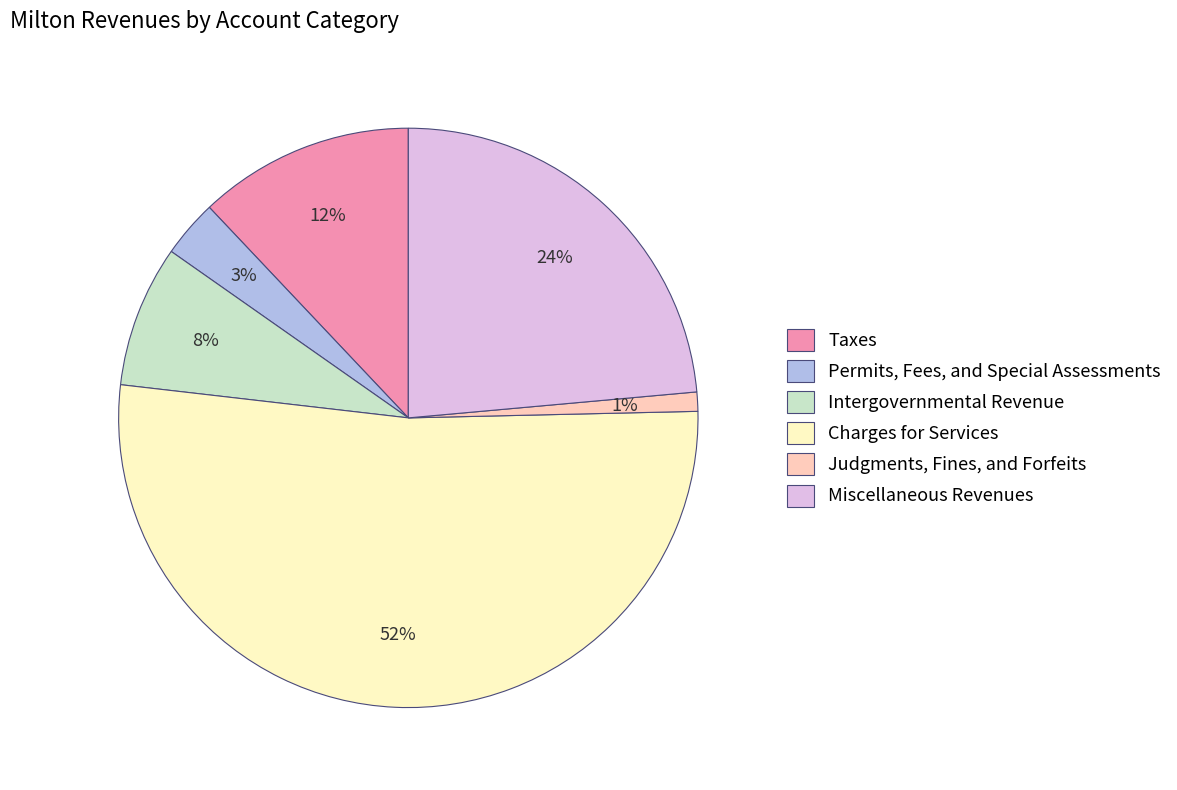

Is it true that Taxes is 1% of the pie?

False